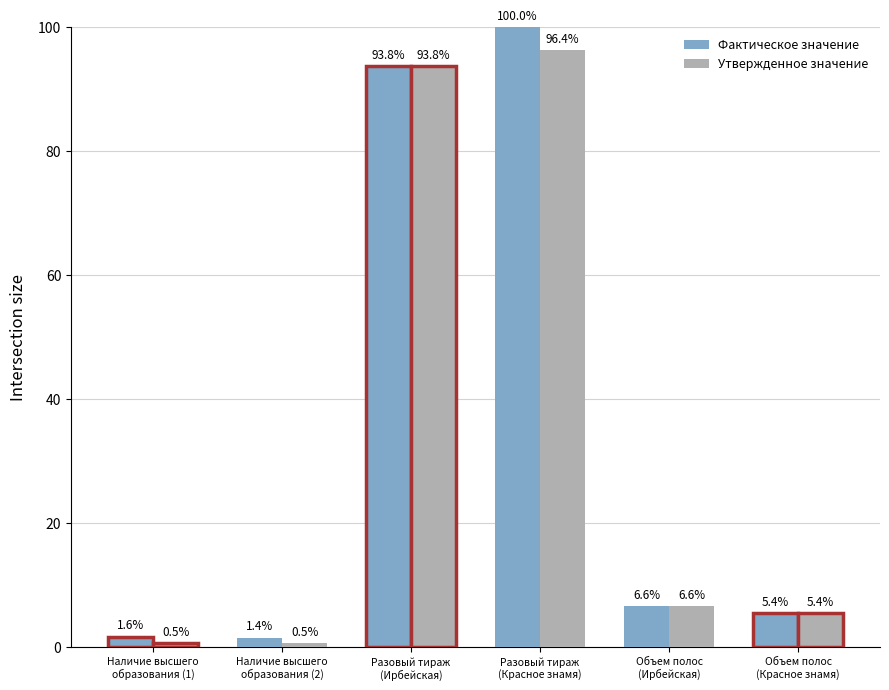

Which series has the largest total across all categories?

Фактическое значение